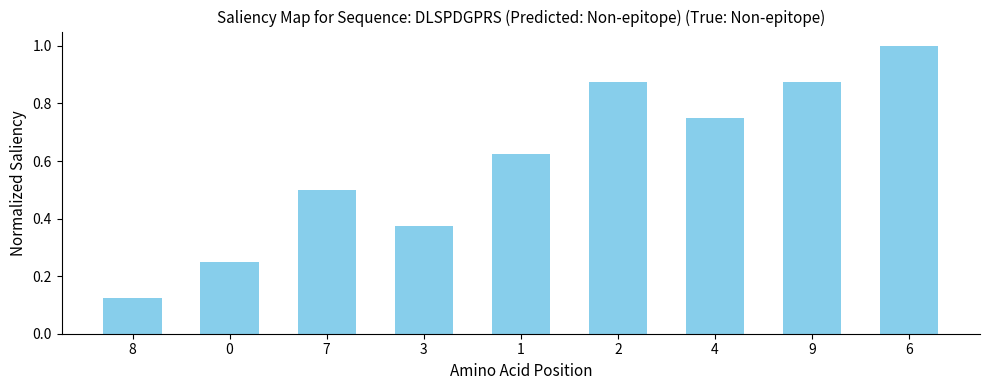

How many bars are there in total?

9